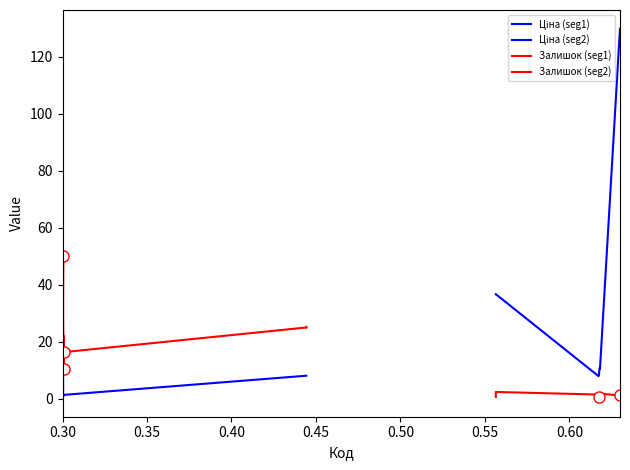

True or false: Залишок (seg2) and Ціна (seg2) cross at least once.

False